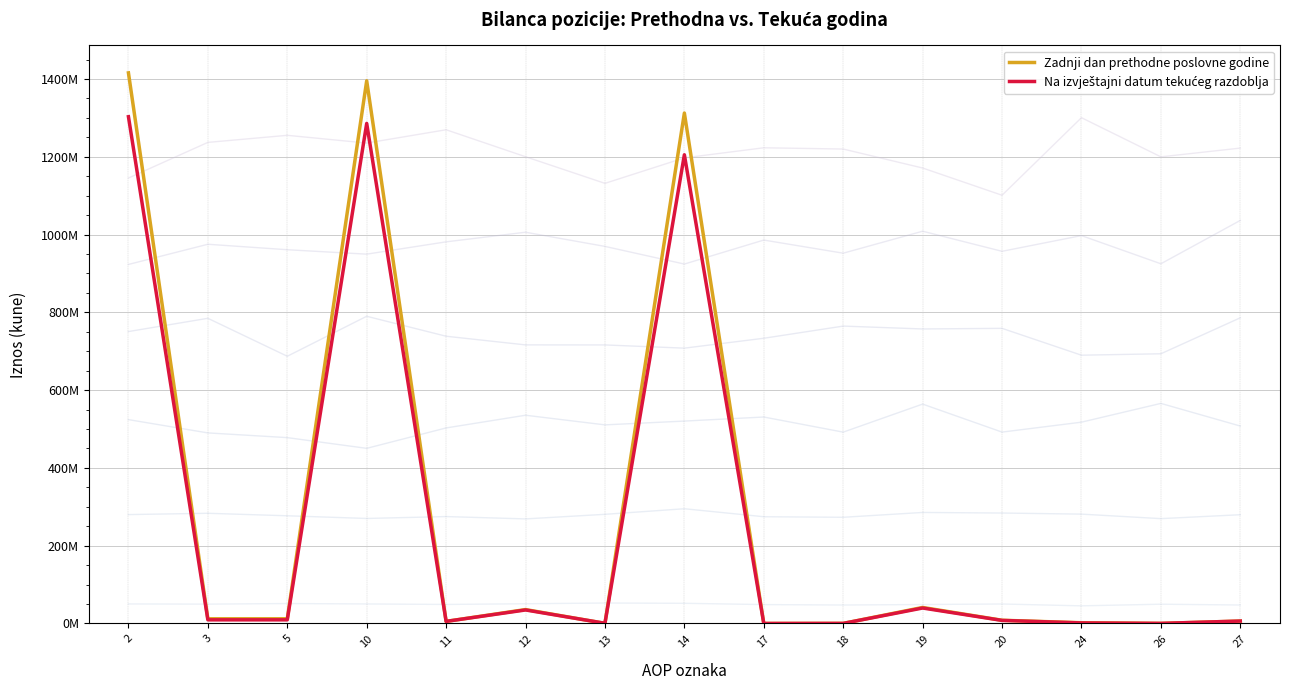

List the series in order of their peak value, highest first.

Zadnji dan prethodne poslovne godine, Na izvještajni datum tekućeg razdoblja